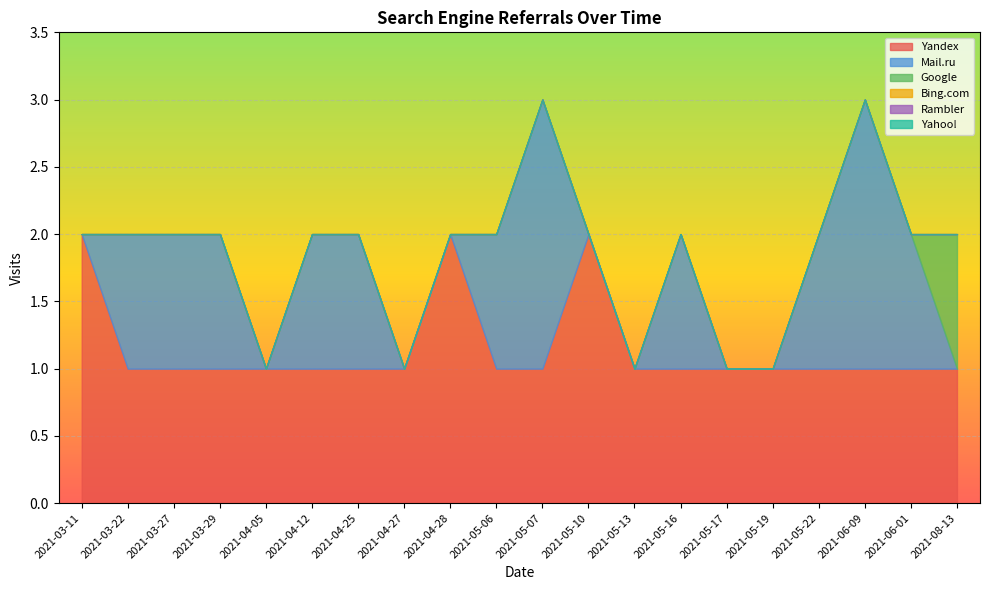

How many data points does each series have?

20